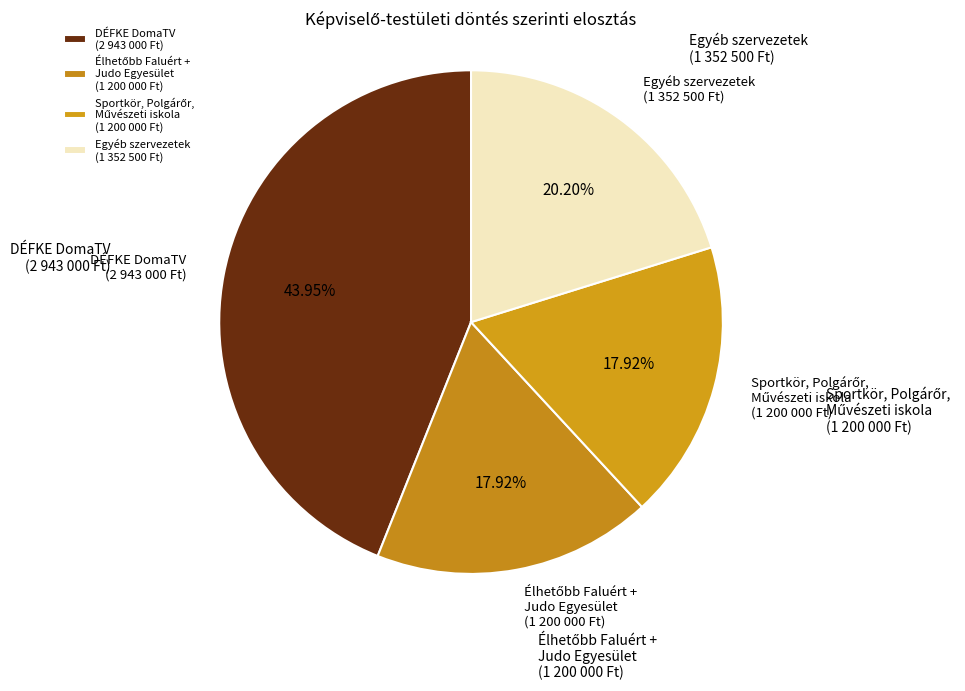

Approximately how many times larger is the value at DÉFKE DomaTV (2 943 000 Ft) compared to Egyéb szervezetek (1 352 500 Ft)?

2.2